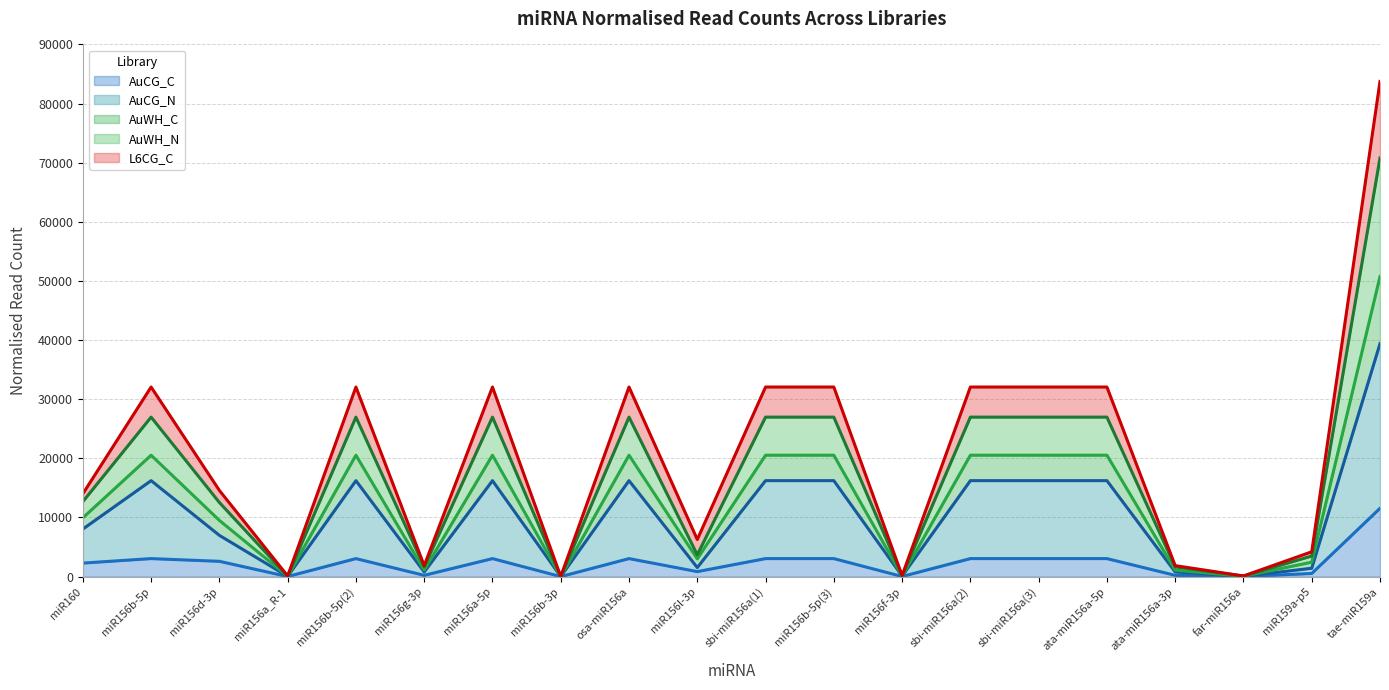

Which has a higher value, miR159a-p5 or sbi-miR156a(2)?

sbi-miR156a(2)